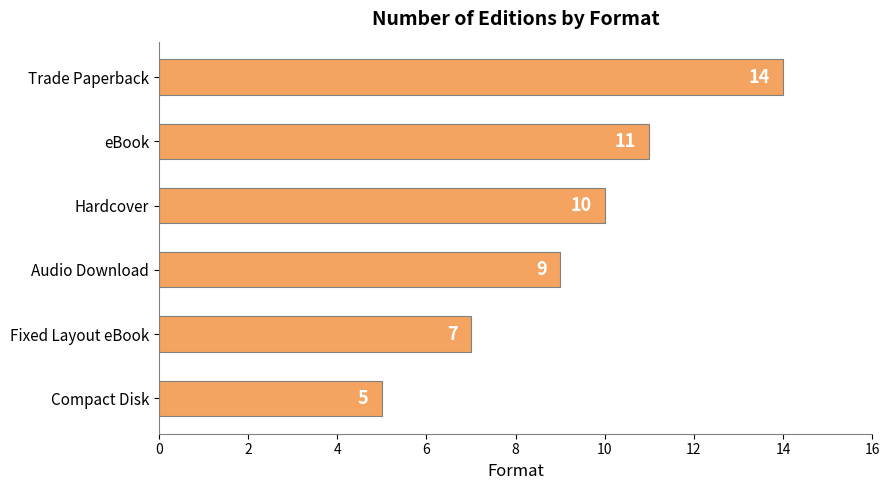

Rank the categories by value from highest to lowest.

Trade Paperback, eBook, Hardcover, Audio Download, Fixed Layout eBook, Compact Disk